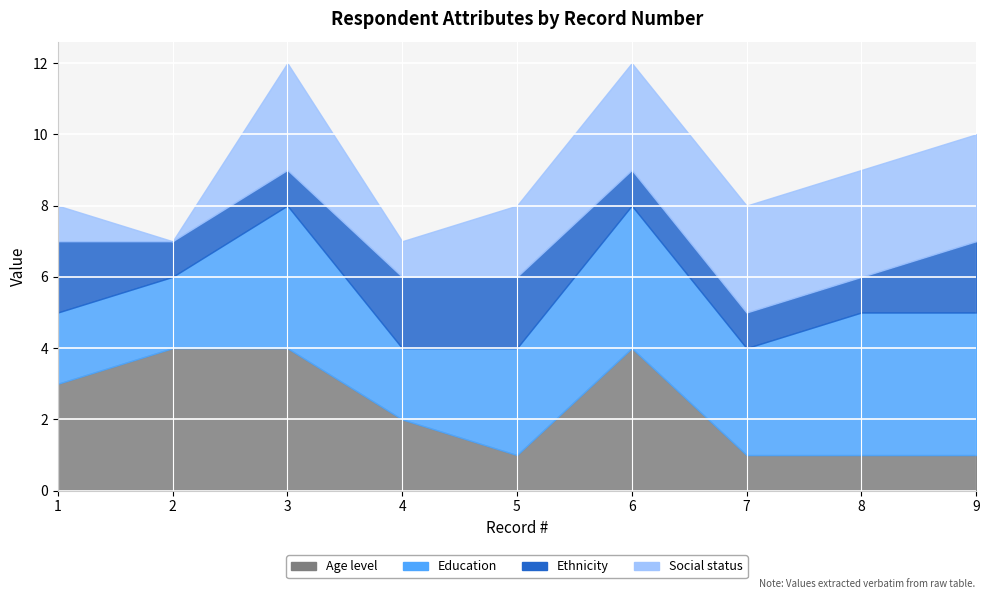

At how many categories does at least one series exceed 2?

8